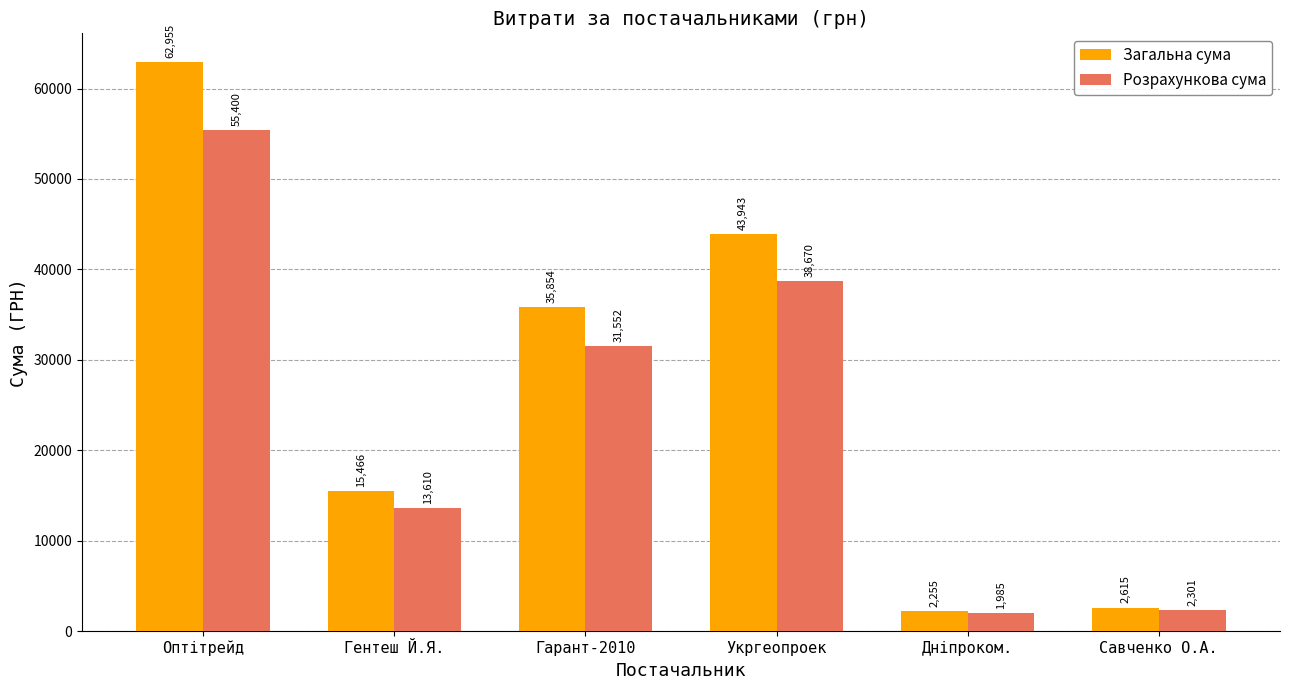

At which label does Загальна сума reach its peak?

Оптітрейд